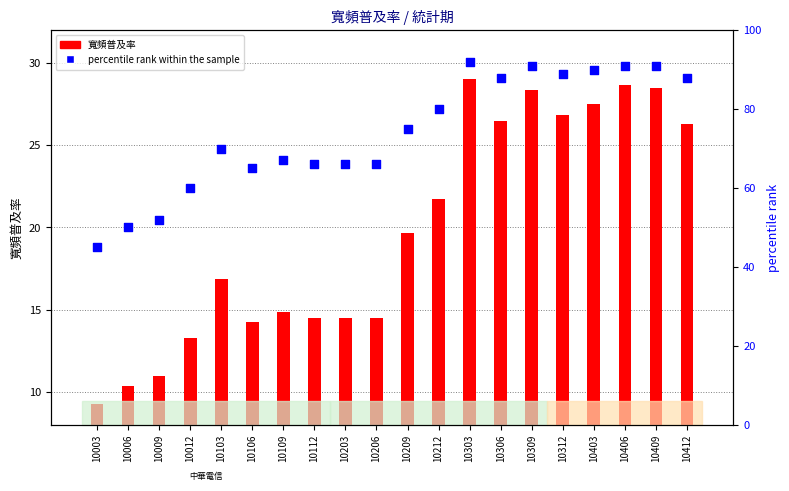

What is the total value across all series at 10406?

119.7